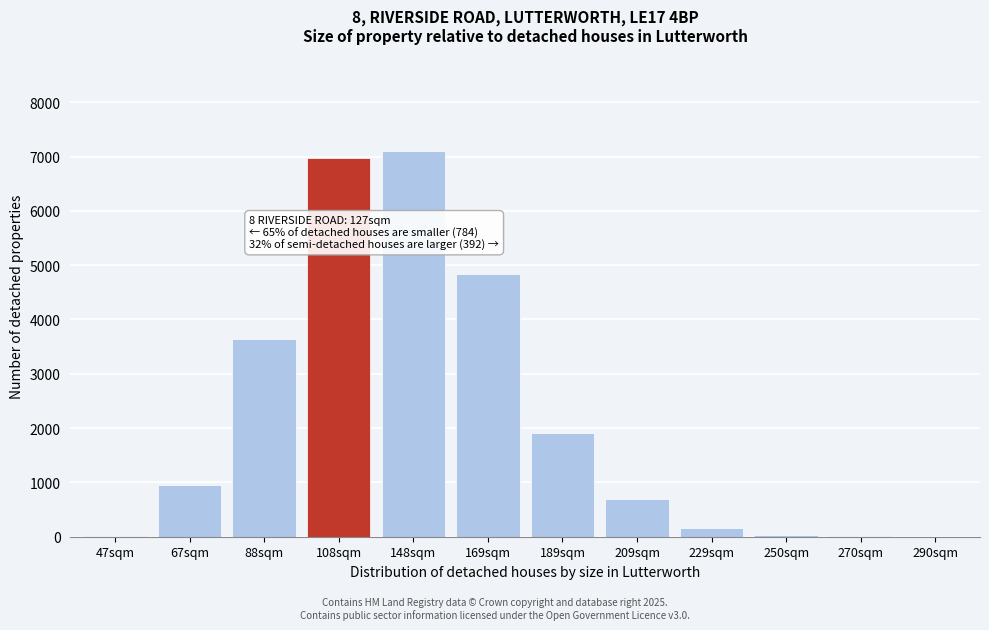

The value at 148sqm is 7102.7. True or false?

True